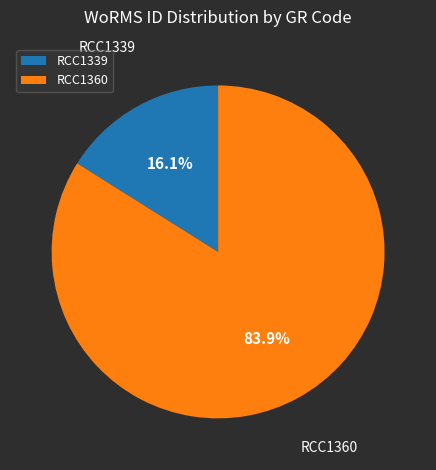

Between RCC1360 and RCC1339, which is larger?

RCC1360